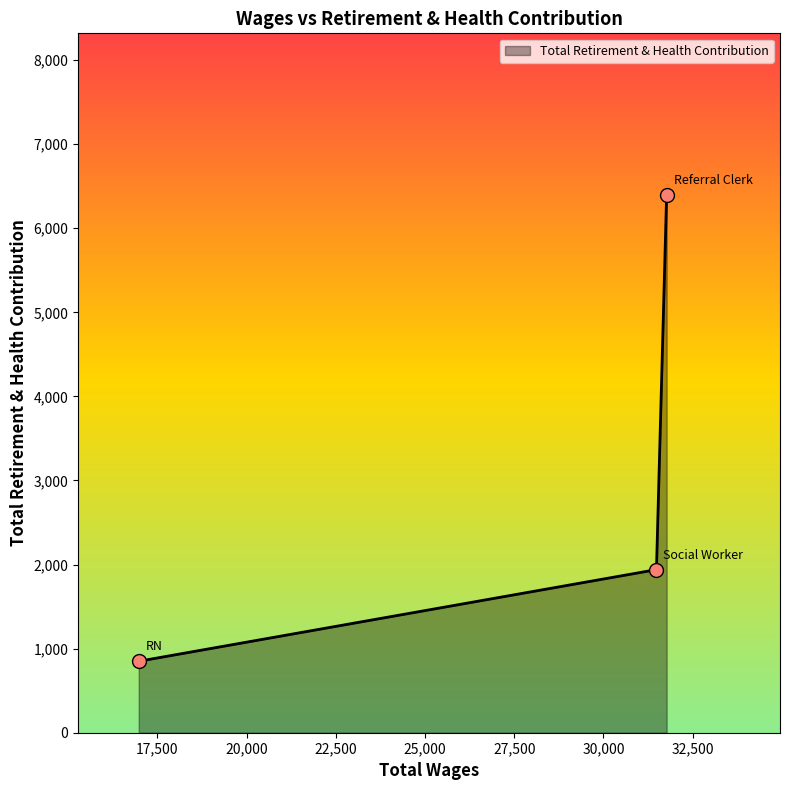

What is the difference between the second highest and minimum values?

1090